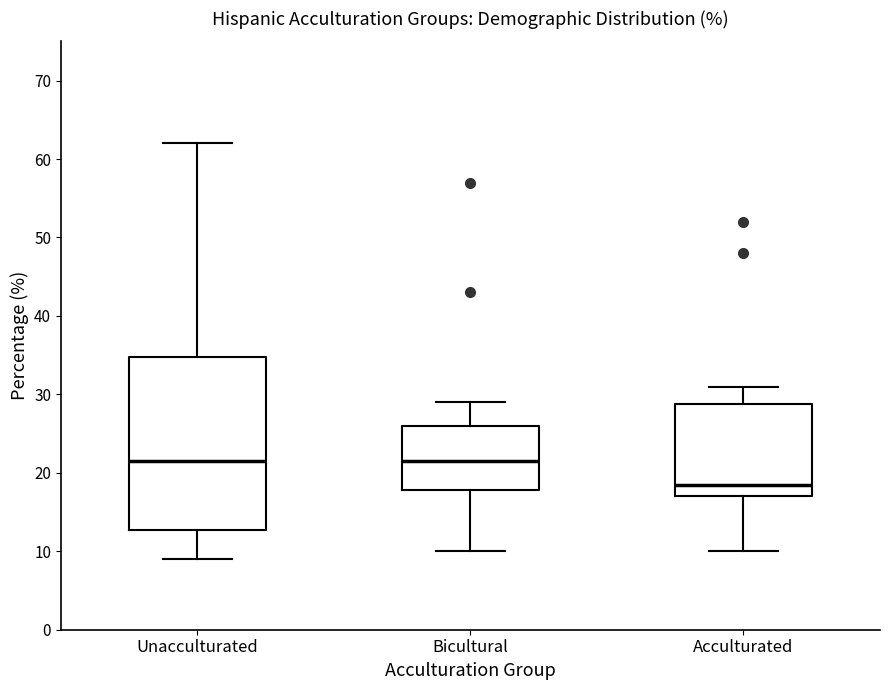

Comparing the boxes themselves (not the whiskers), which one is the tallest?

Unacculturated